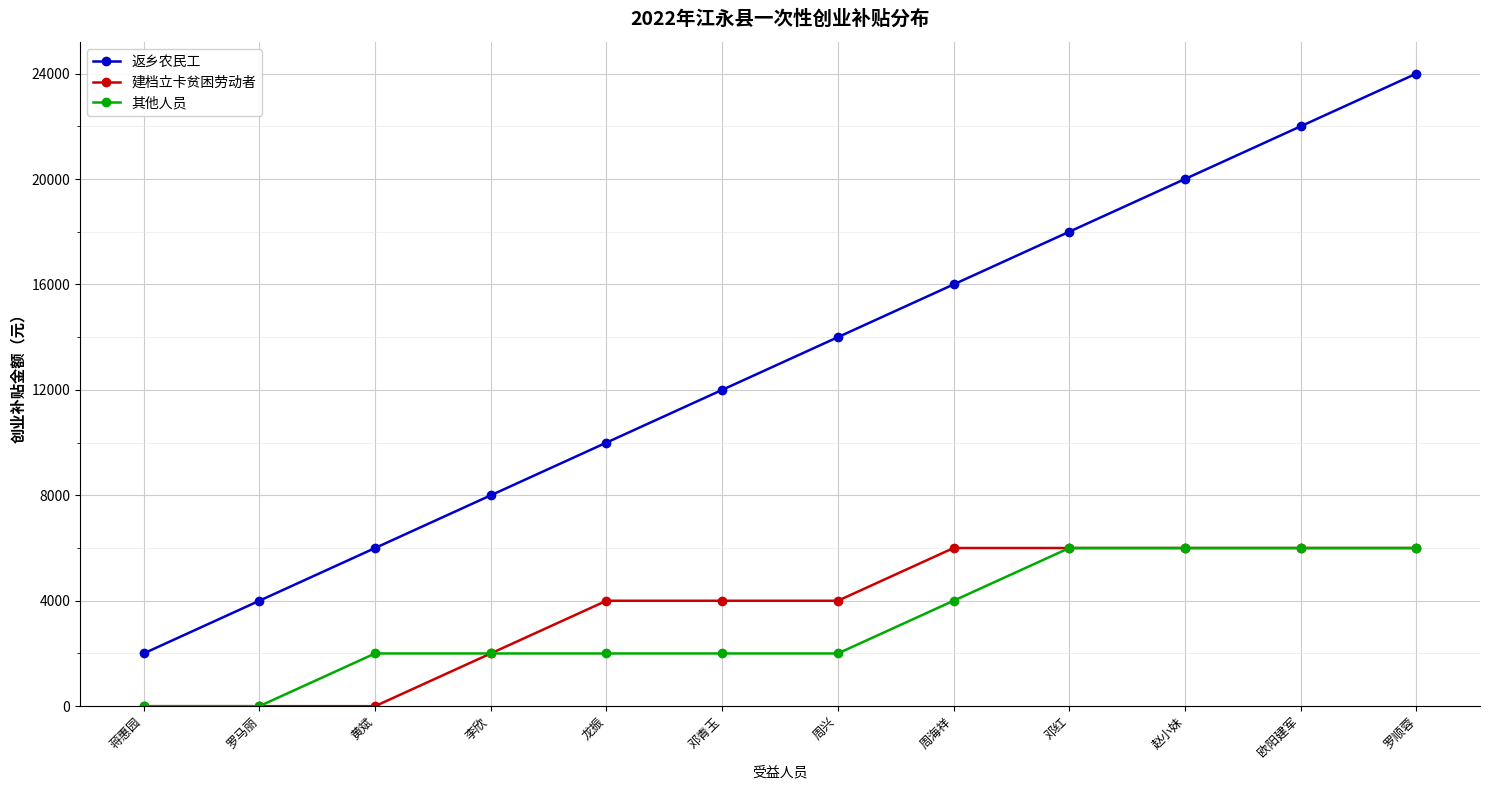

What is the highest value of the 其他人员 series?

6000